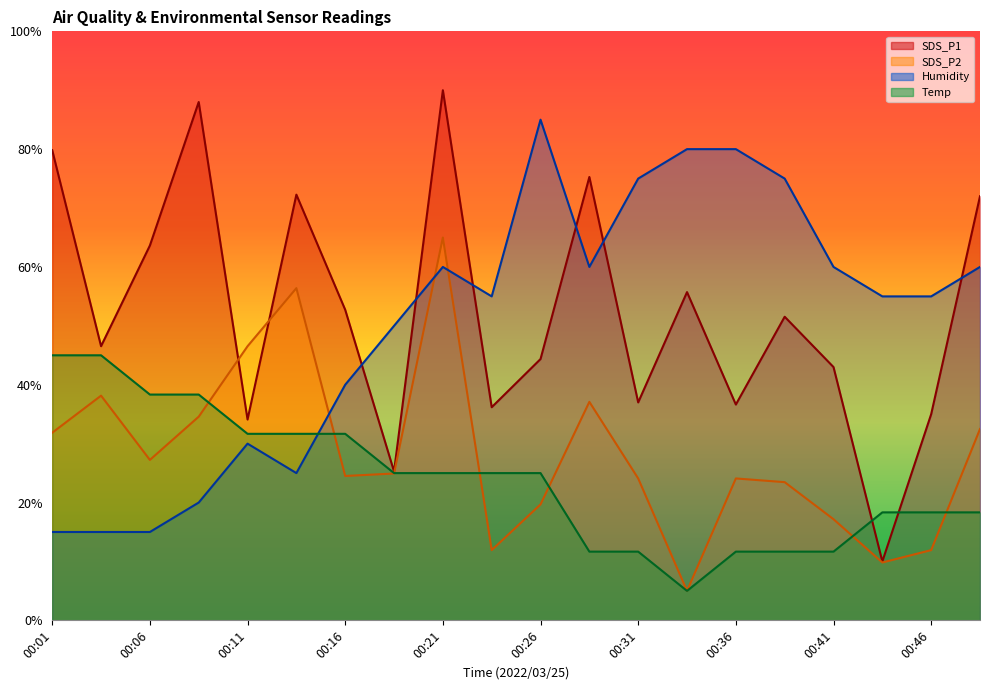

What is the difference between the second highest and second lowest values in the Temp series?

33.3